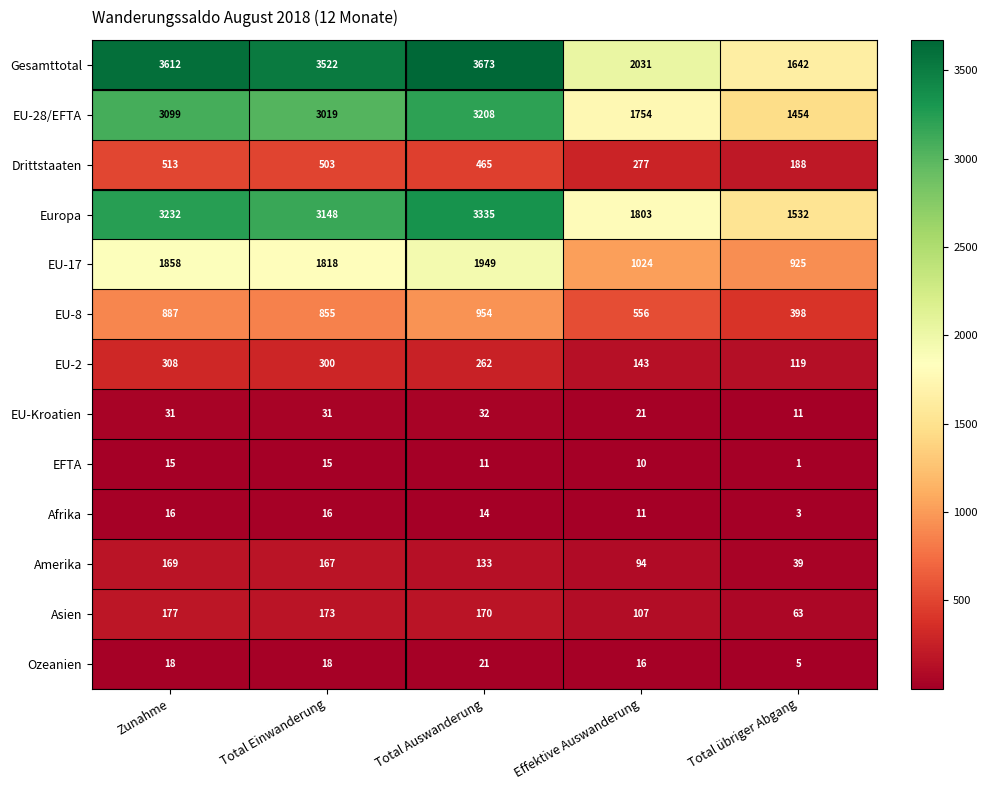

How many distinct data groups are displayed?

13